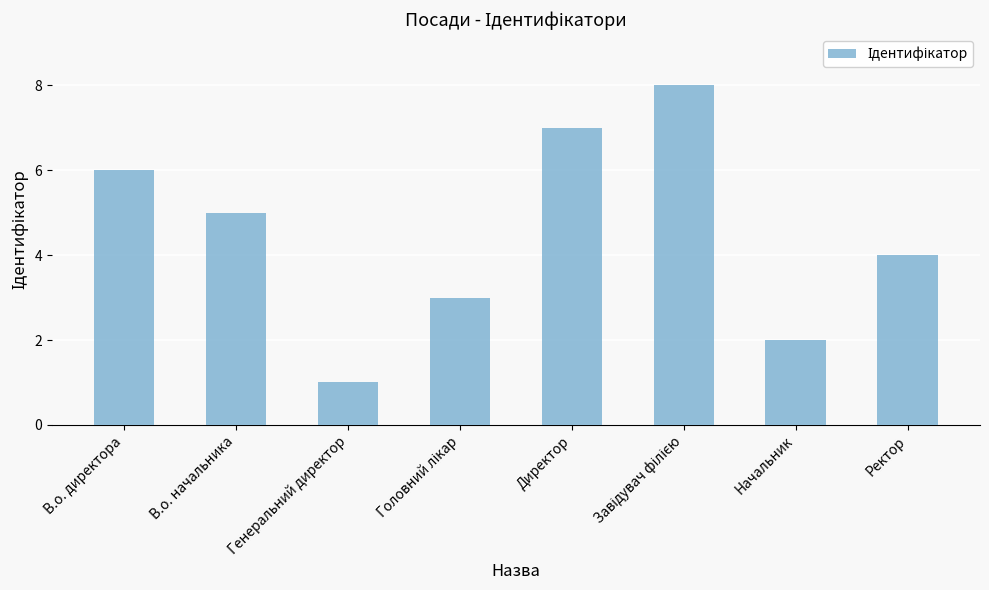

The value at Генеральний директор is 0. True or false?

False